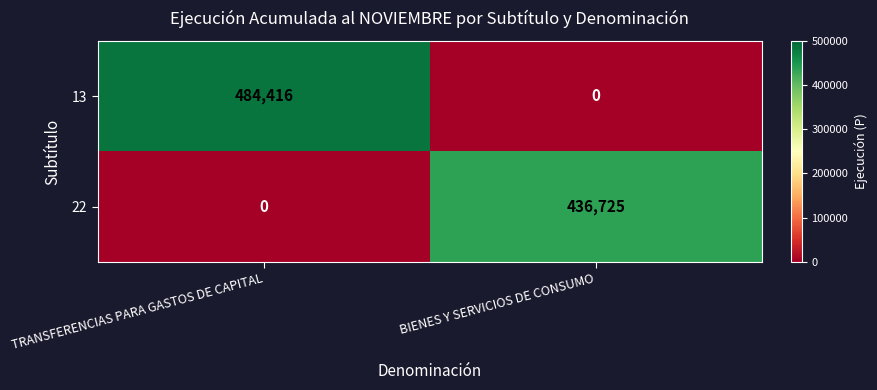

Rank the series by their maximum value, from highest to lowest.

13, 22